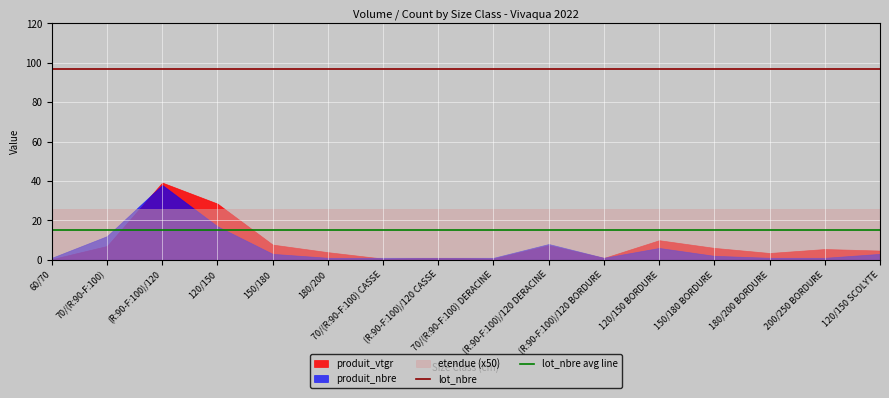

True or false: lot_nbre avg line and lot_nbre cross at least once.

False